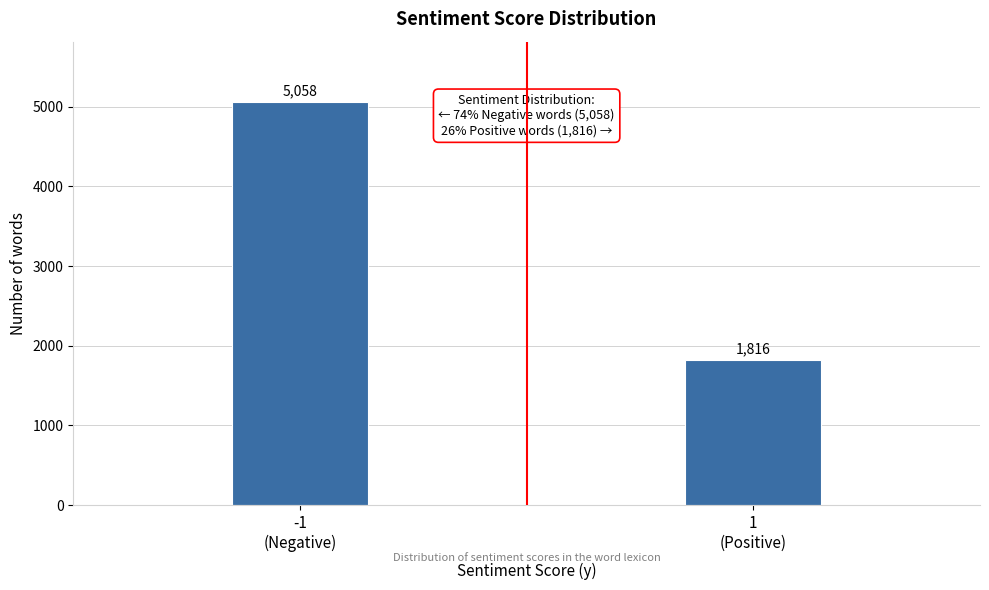

Reading left to right, transcribe all the data shown in this chart.

5058	1816